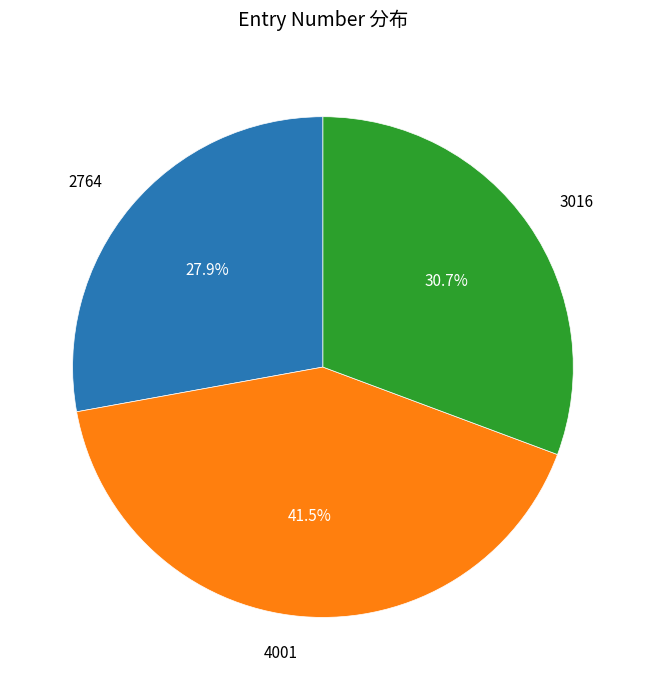

Count the number of slices in the pie.

3